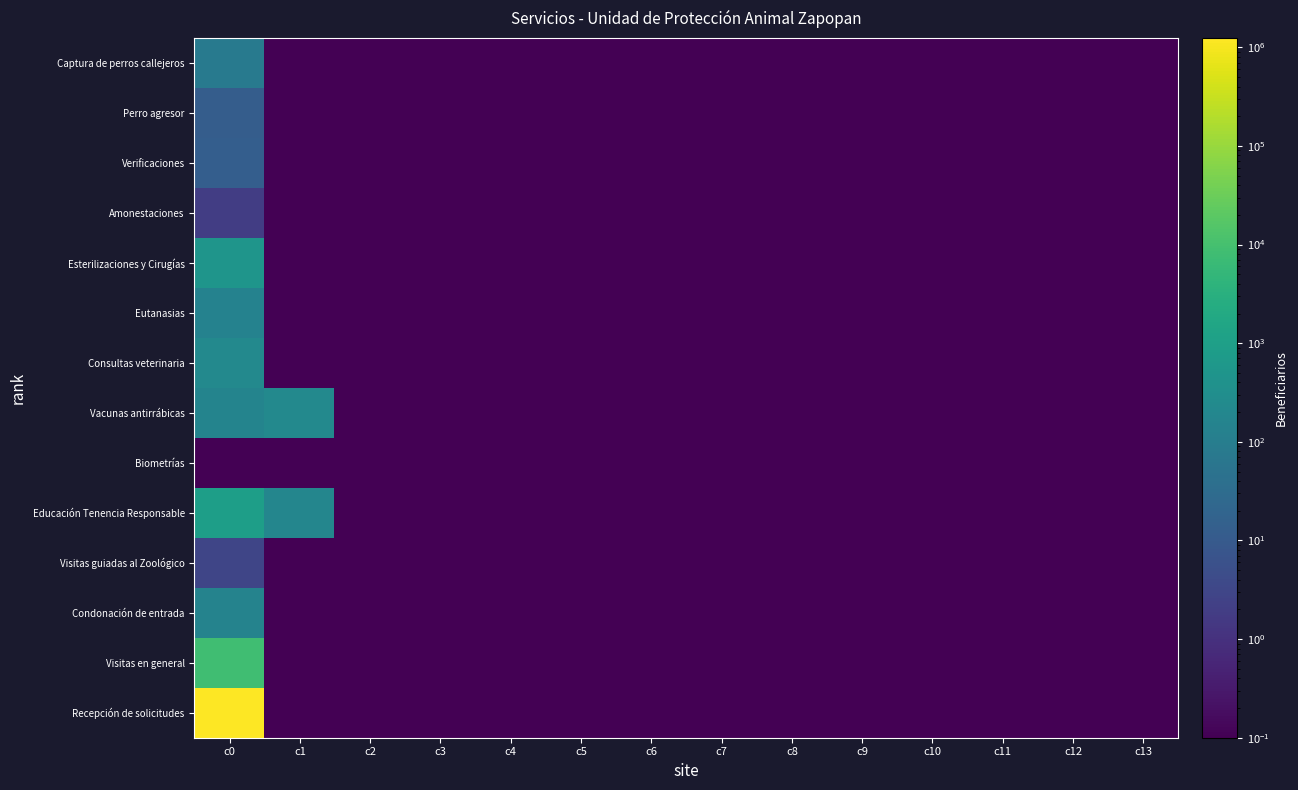

How many distinct data groups are displayed?

14